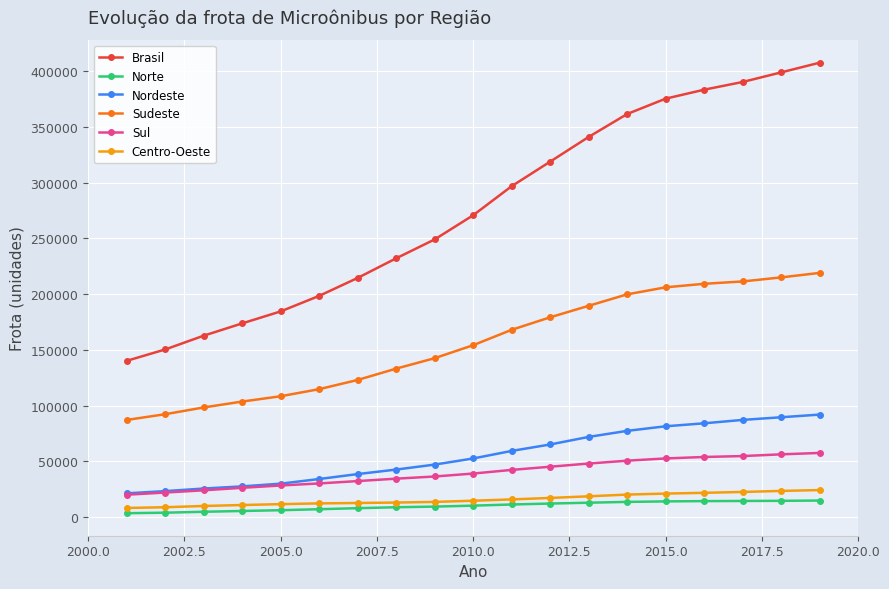

Which series has the largest total across all categories?

Brasil